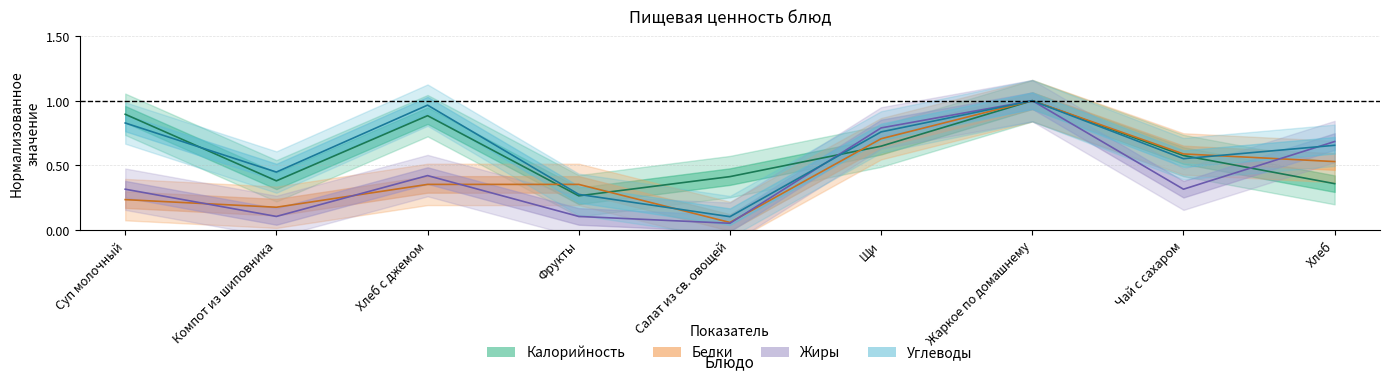

What is the total value across all series at Суп молочный?

2.3